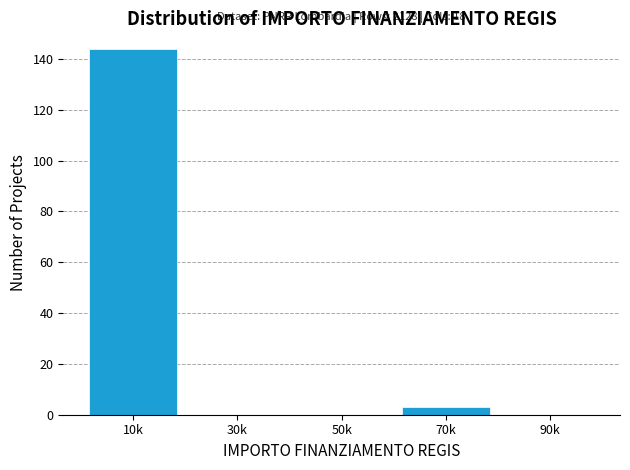

Reading left to right, what are all the values shown in this chart?

10k=144	30k=0	50k=0	70k=3	90k=0